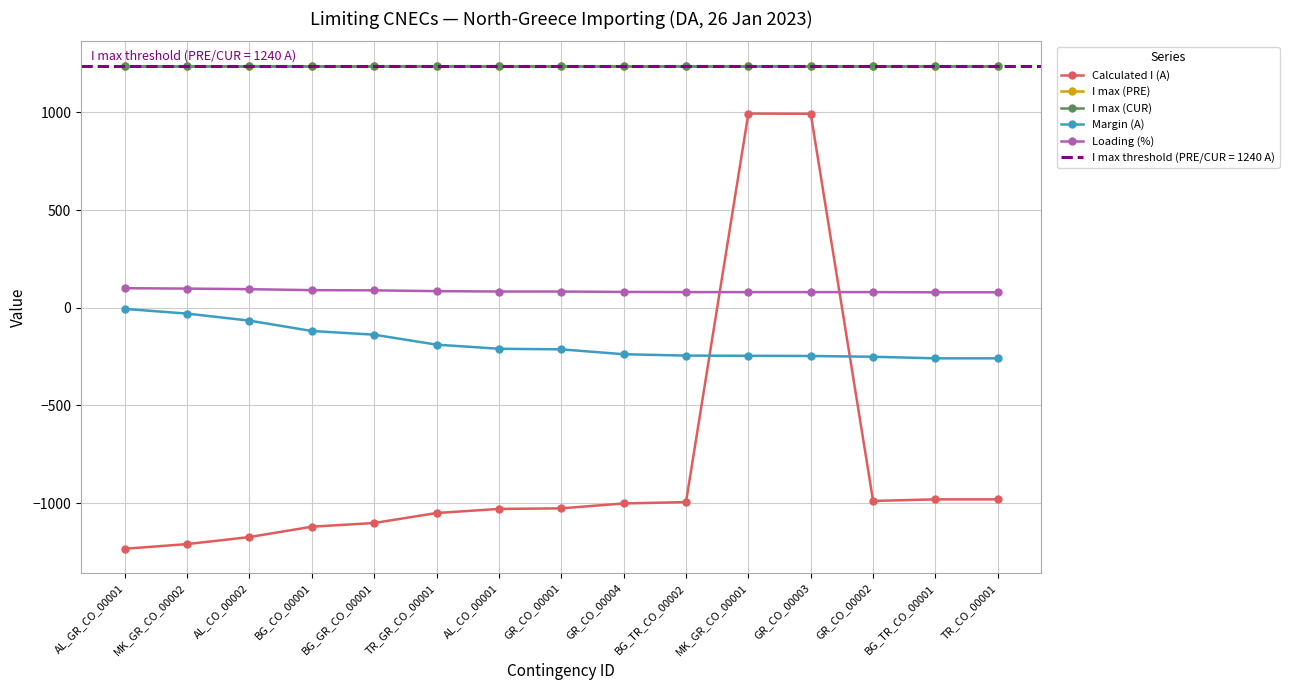

Reading right to left, extract all data points from this chart.

Calculated I (A): -981	-981	-989	993	994	-995	-1002	-1027	-1030	-1051	-1102	-1121	-1174	-1210	-1234
I max (PRE): 1240	1240	1240	1240	1240	1240	1240	1240	1240	1240	1240	1240	1240	1240	1240
I max (CUR): 1240	1240	1240	1240	1240	1240	1240	1240	1240	1240	1240	1240	1240	1240	1240
Margin (A): -259	-259	-251	-247	-246	-245	-238	-213	-210	-189	-138	-119	-66	-30	-6
Loading (%): 79	79	80	80	80	80	81	83	83	85	89	90	95	98	100